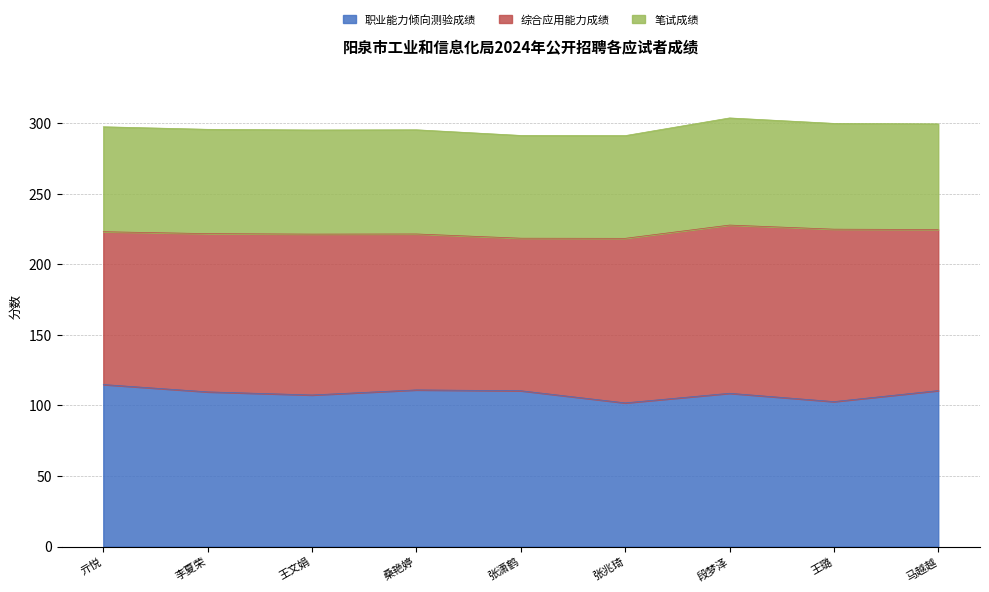

What is the total value across all series at 张潇鹤?

291.3